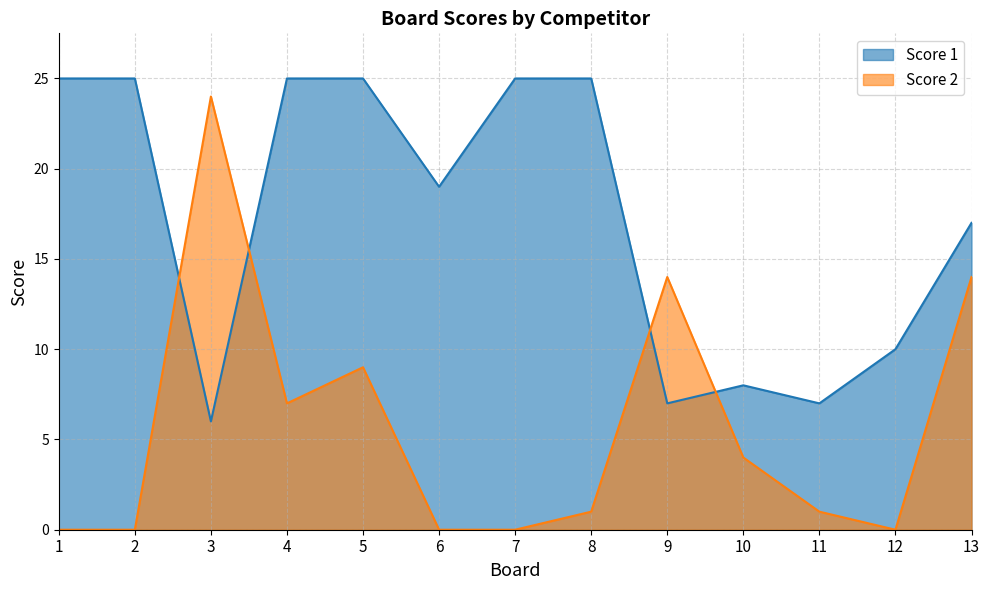

What is the average value of the Score 1 series?

17